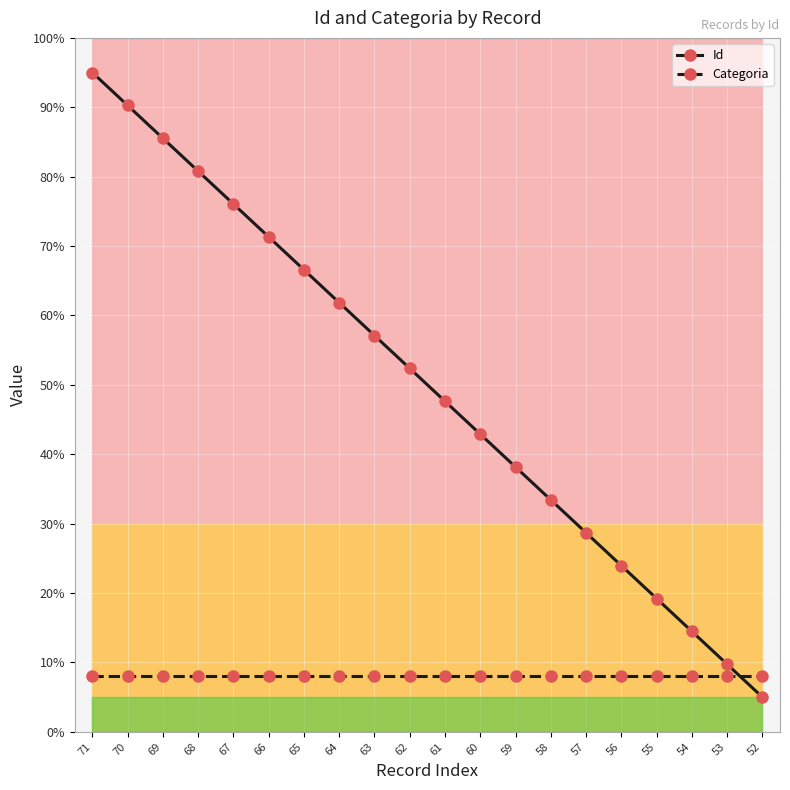

Which has a higher value, 66 or 67?

67